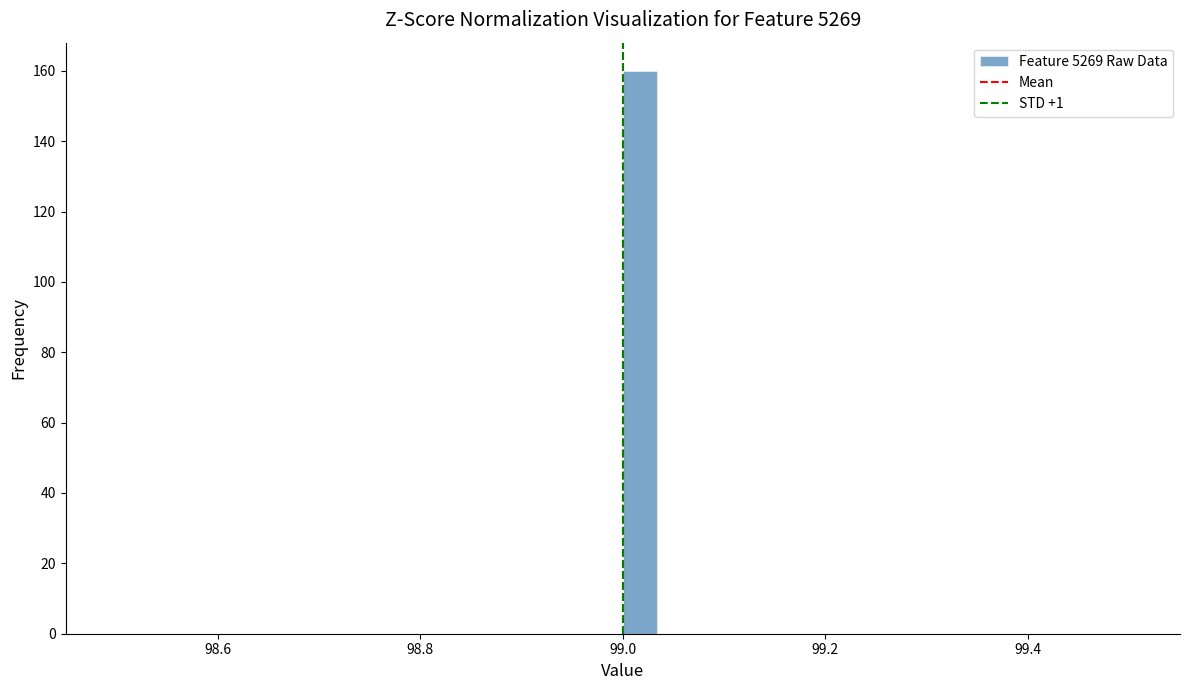

Read against the x-axis, roughly where is the centre of the tallest bar?

99.02